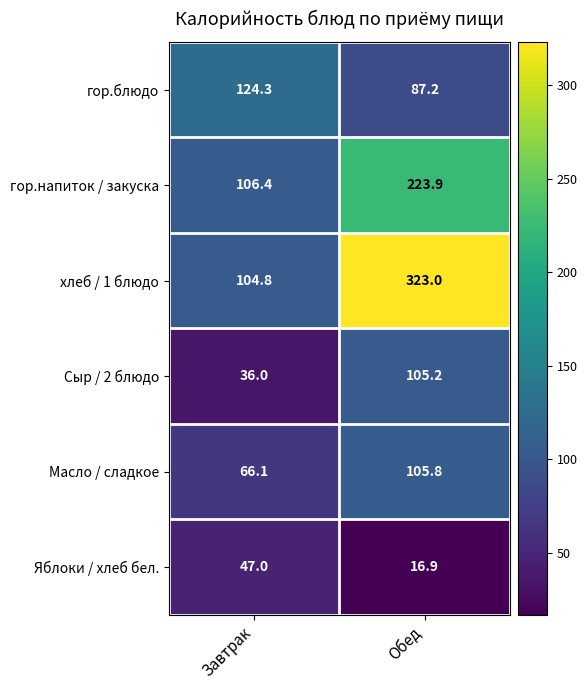

Between Завтрак and Обед, which series saw the biggest shift?

хлеб / 1 блюдо